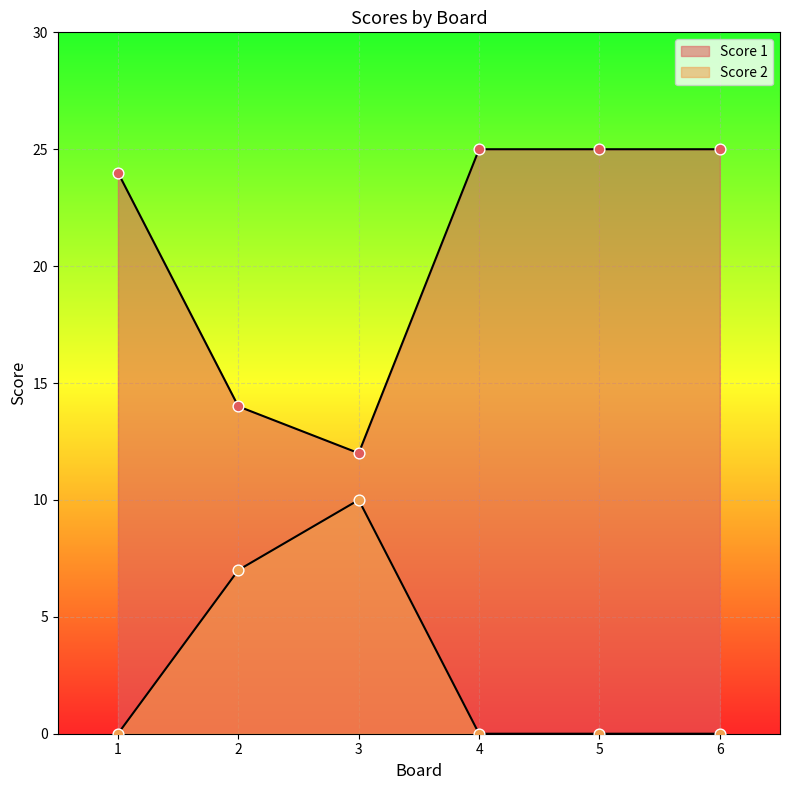

Which series reaches the maximum Y coordinate?

Score 1